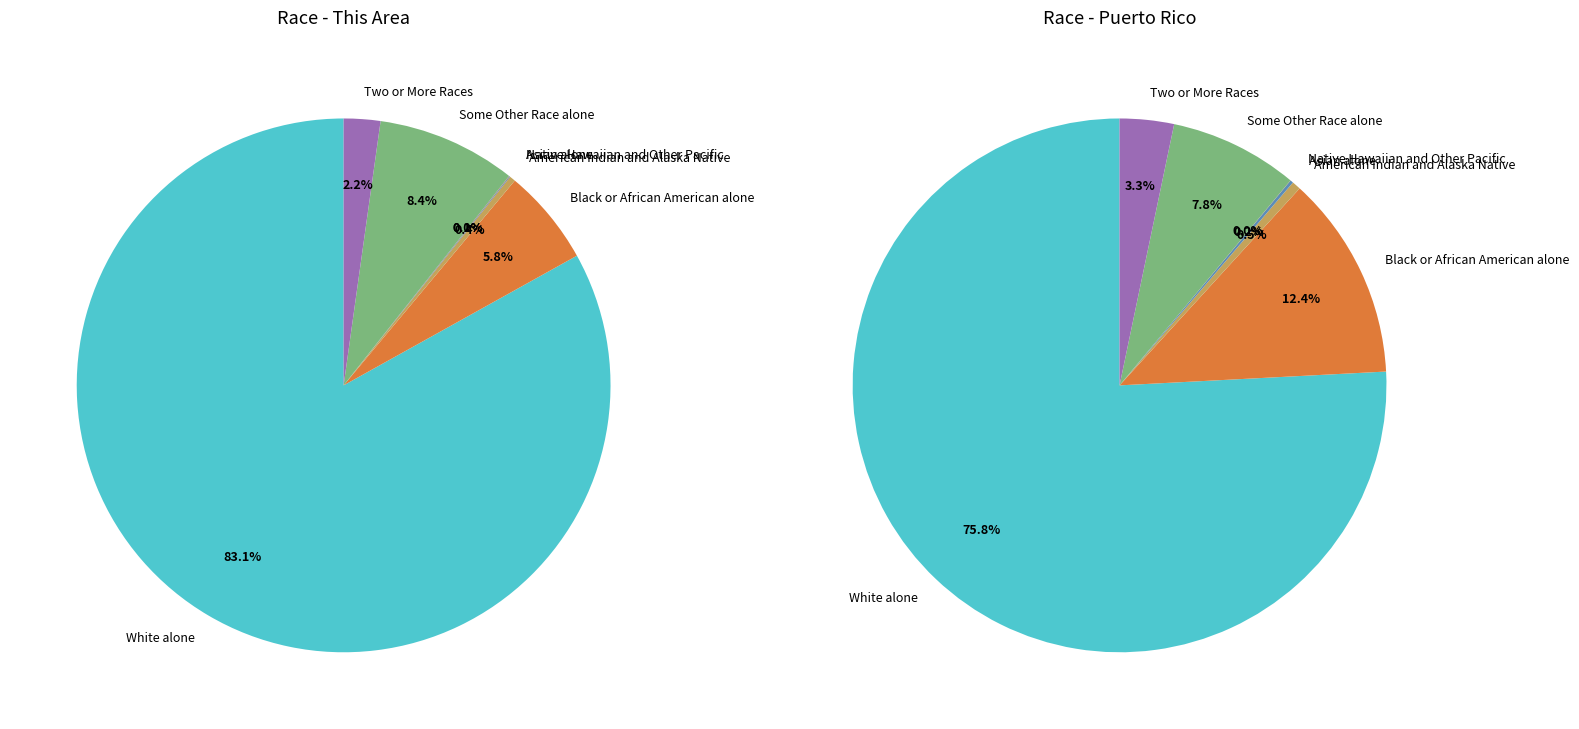

What percentage is NOT represented by Two or More Races?

97.8%